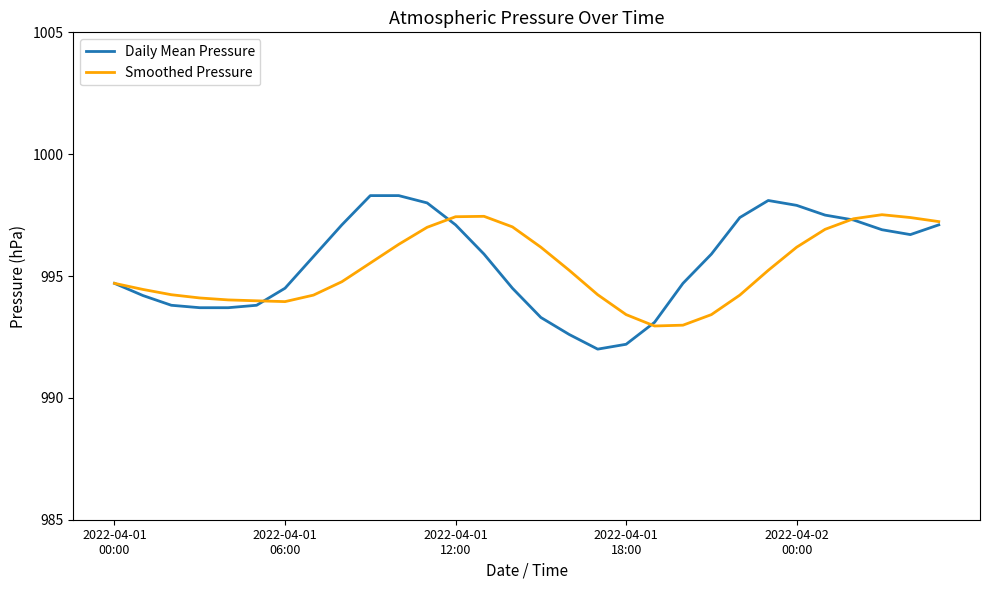

Which series has the widest spread of values?

Daily Mean Pressure